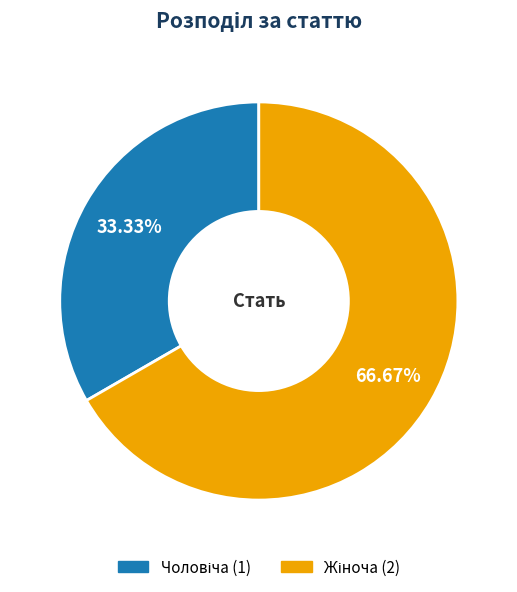

Does any single category account for the majority?

Yes